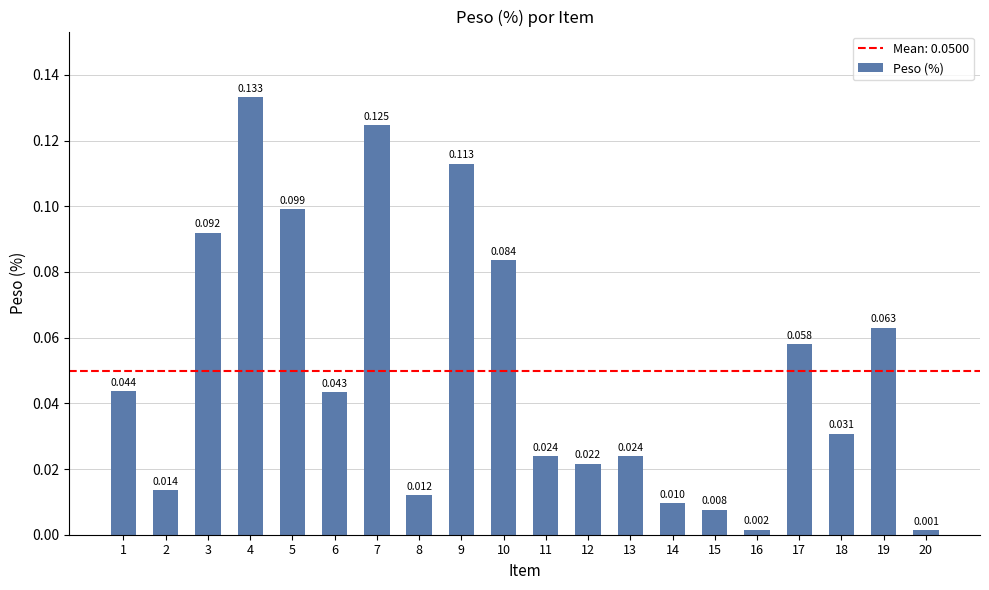

Does the chart contain any negative values?

No